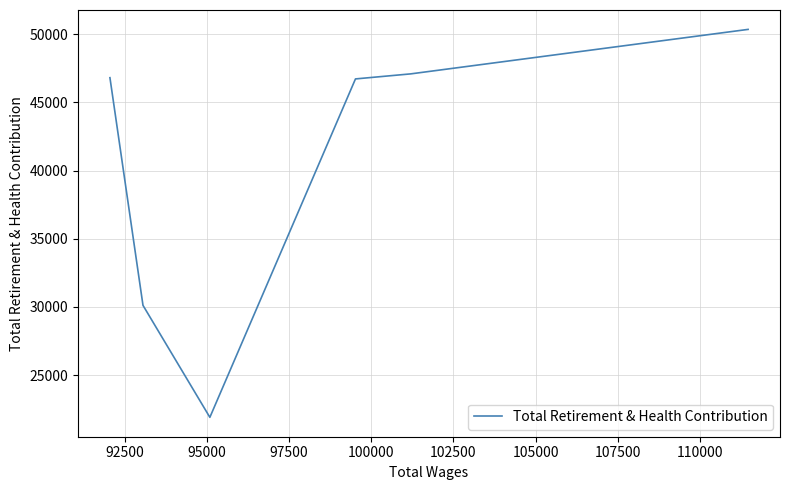

True or false: there are more than 2 points higher than both neighbors.

False